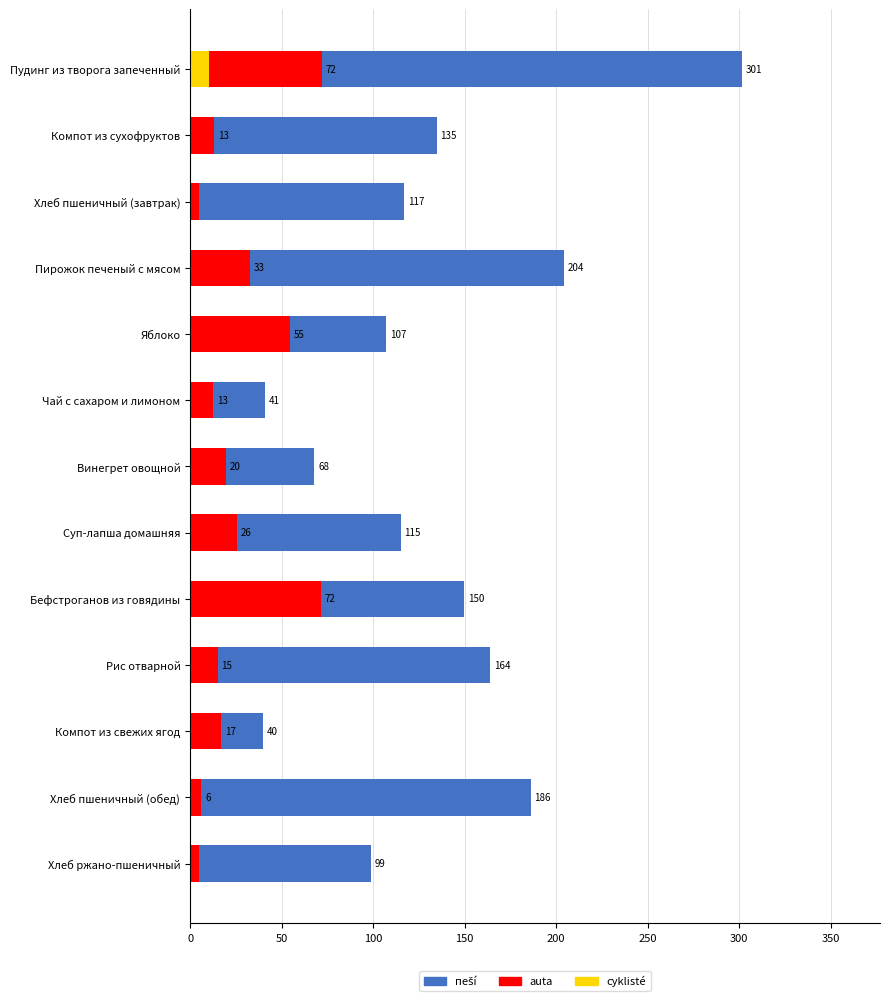

How many data points in пеší are less than 116?

6